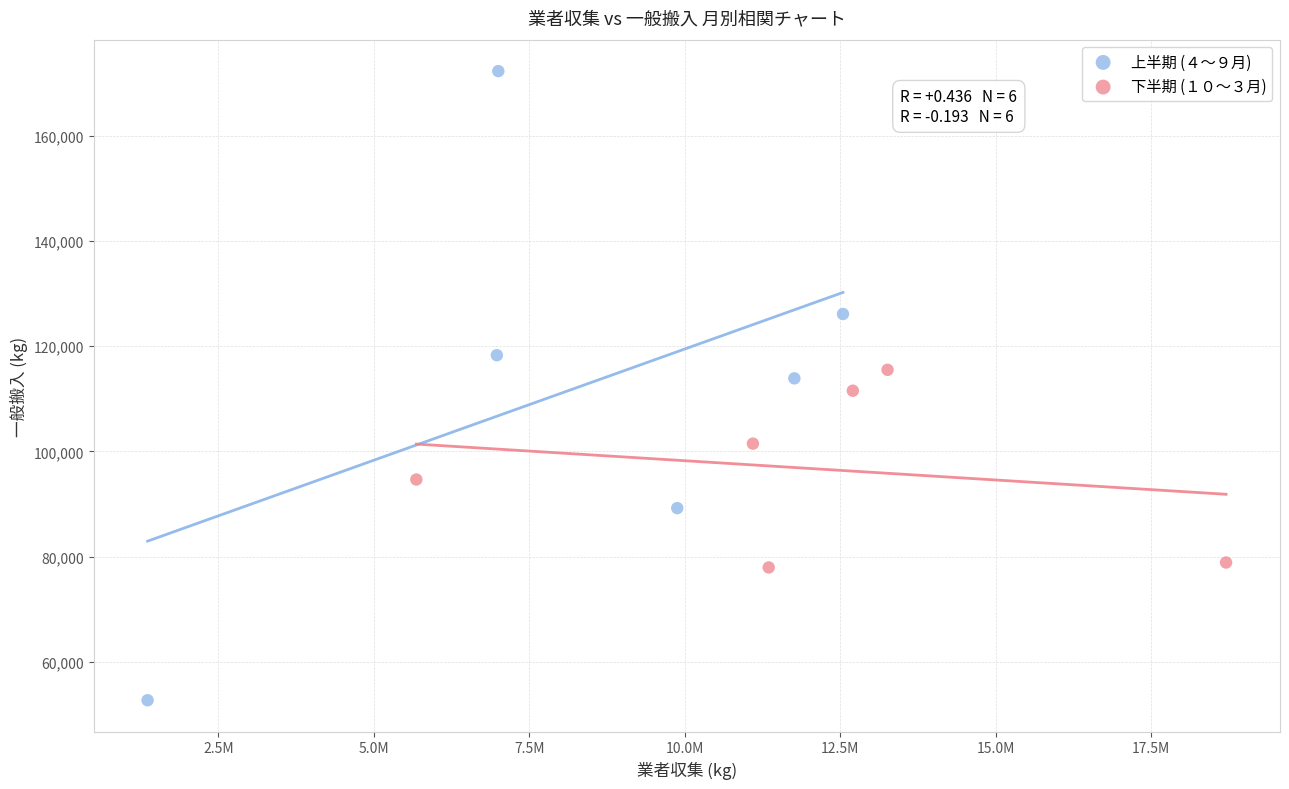

Which series contains the highest Y value?

上半期 (４〜９月)